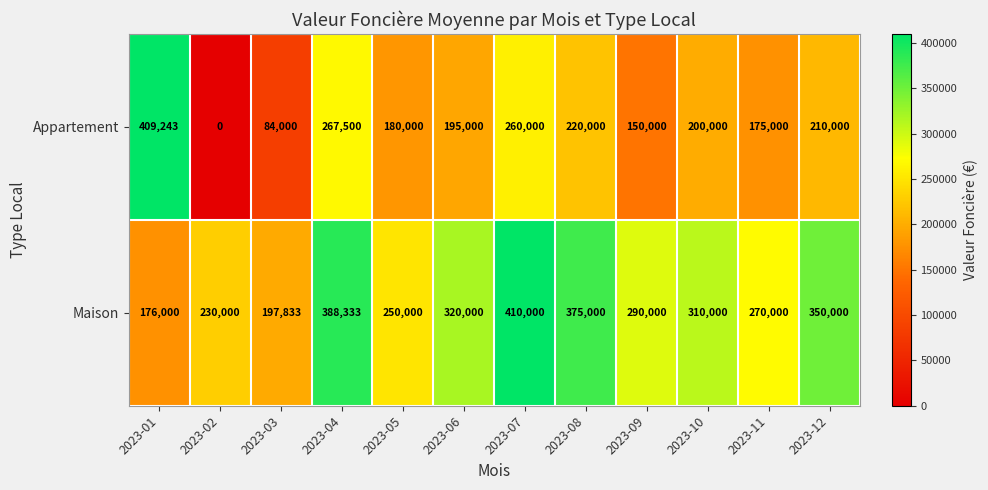

At which label is Appartement closest to 204621?

2023-10